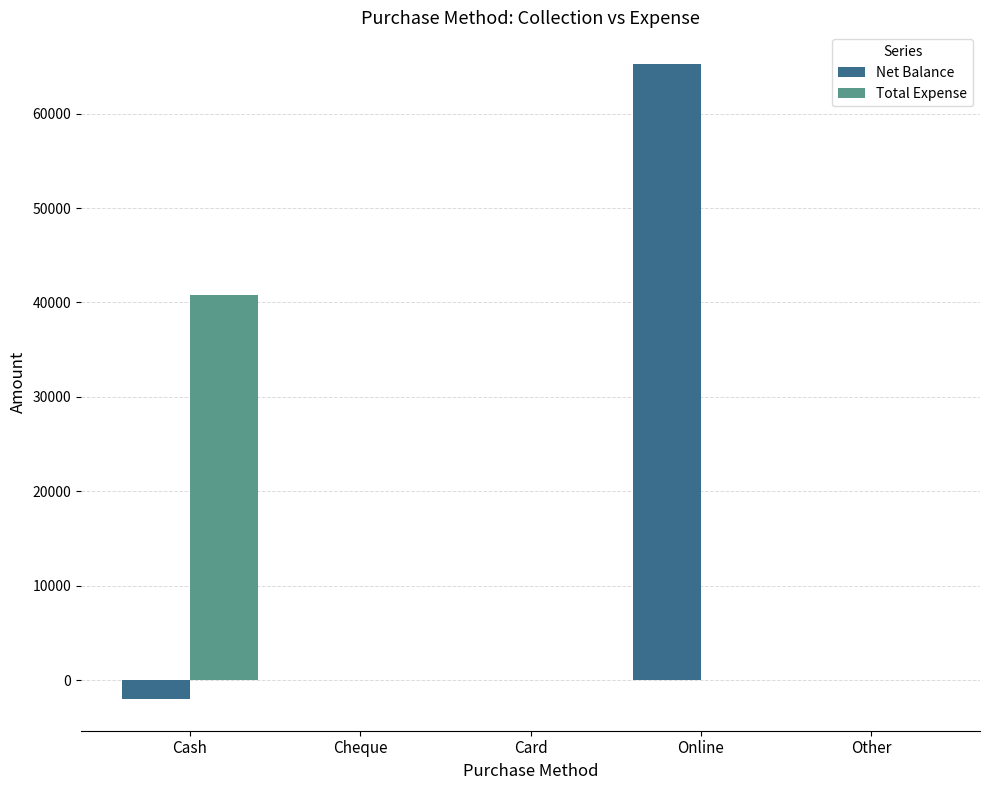

What is the highest value of the Total Expense series?

40750